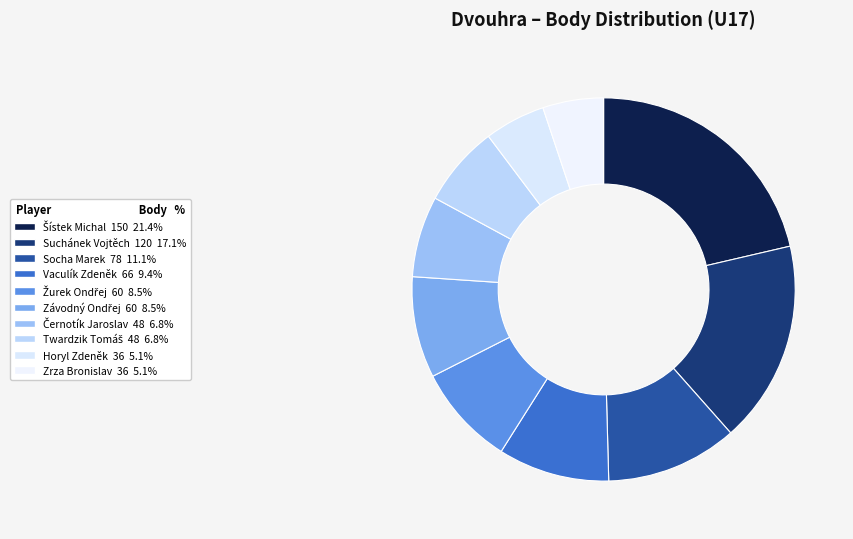

Combined, what portion of the pie is Černotík Jaroslav and Horyl Zdeněk?

12.0%